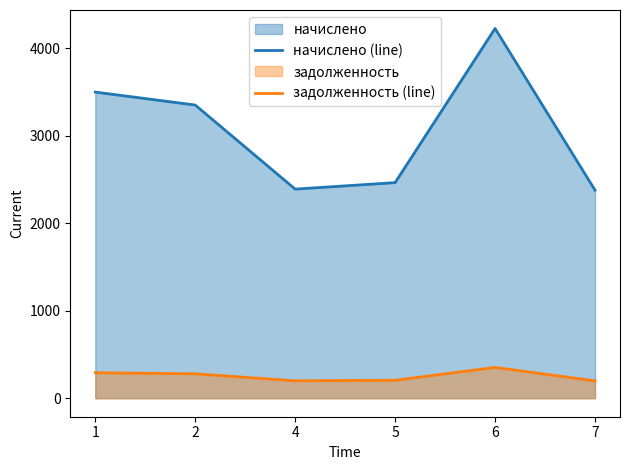

True or false: задолженность (line) and начислено (line) intersect in this chart.

False